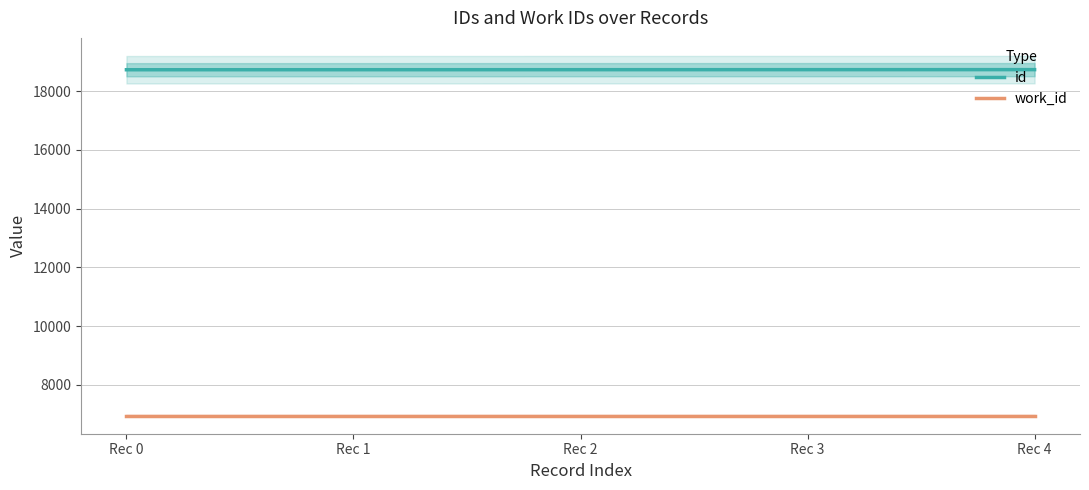

The value of work_id at Rec 3 is 2537. True or false?

False